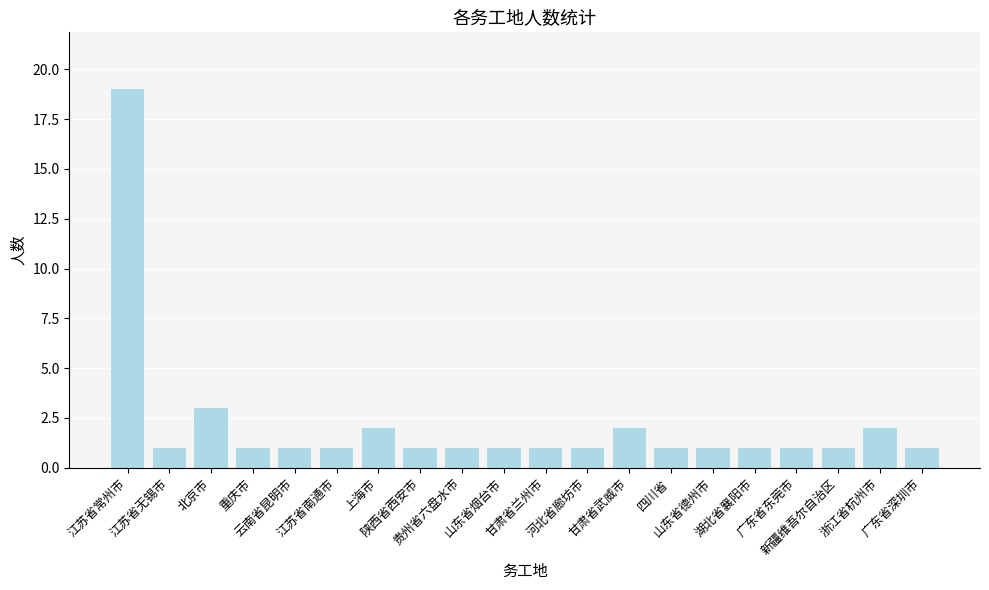

What is the value of the 14th bar from the left?

1